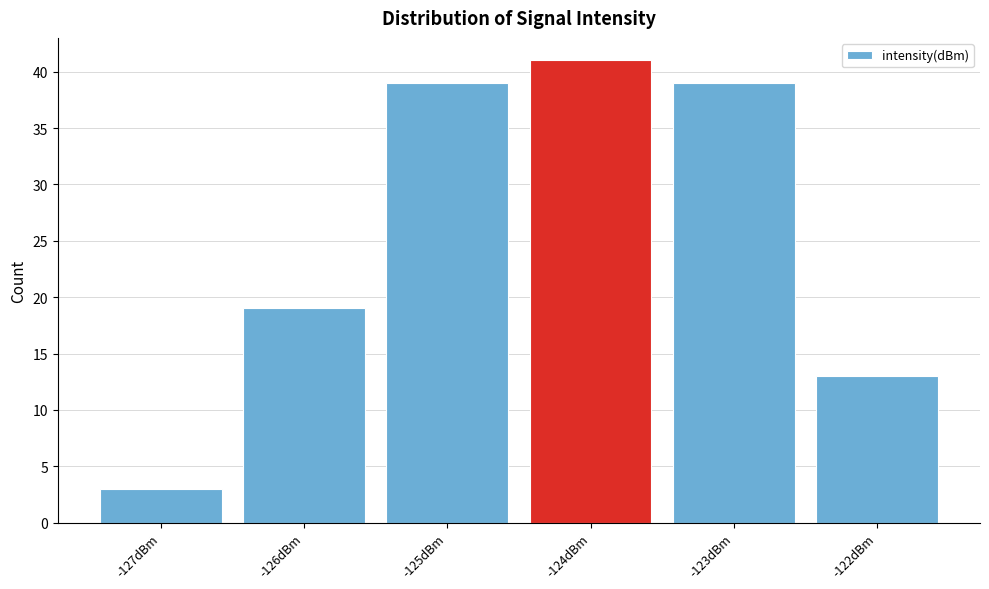

Reading left to right, transcribe this chart: for each bar, give the range it covers on the x-axis and its height. The values are not printed on the chart, so give them approximately, as read against the axis.

-127.5 to -126.5: 3
-126.5 to -125.5: 19
-125.5 to -124.5: 39
-124.5 to -123.5: 41
-123.5 to -122.5: 39
-122.5 to -121.5: 13